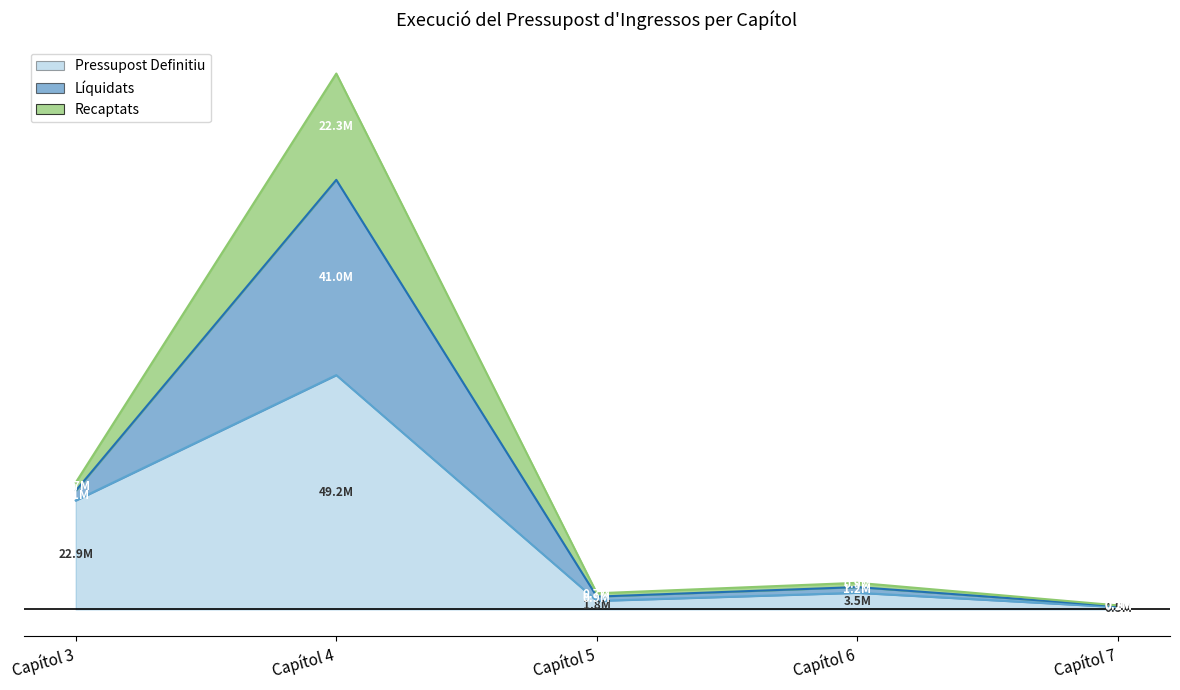

What is the difference between the Pressupost Definitiu values at Capítol 5 and Capítol 4?

47436824.0